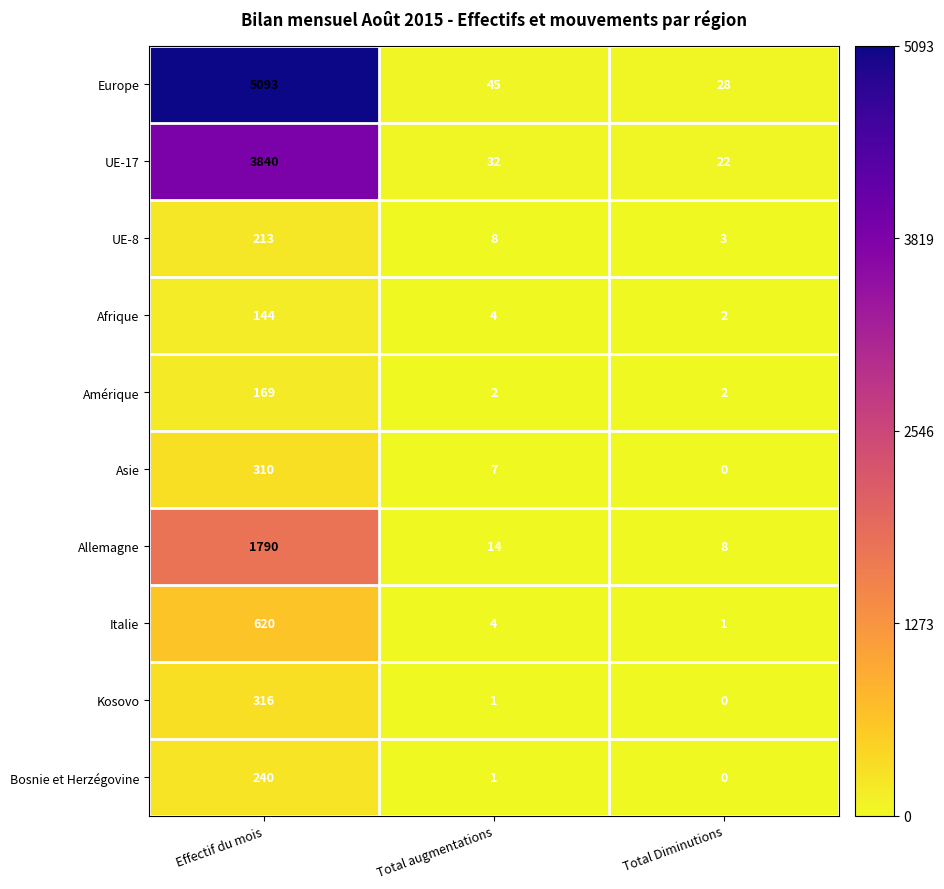

At which label does Kosovo reach its peak?

Effectif du mois